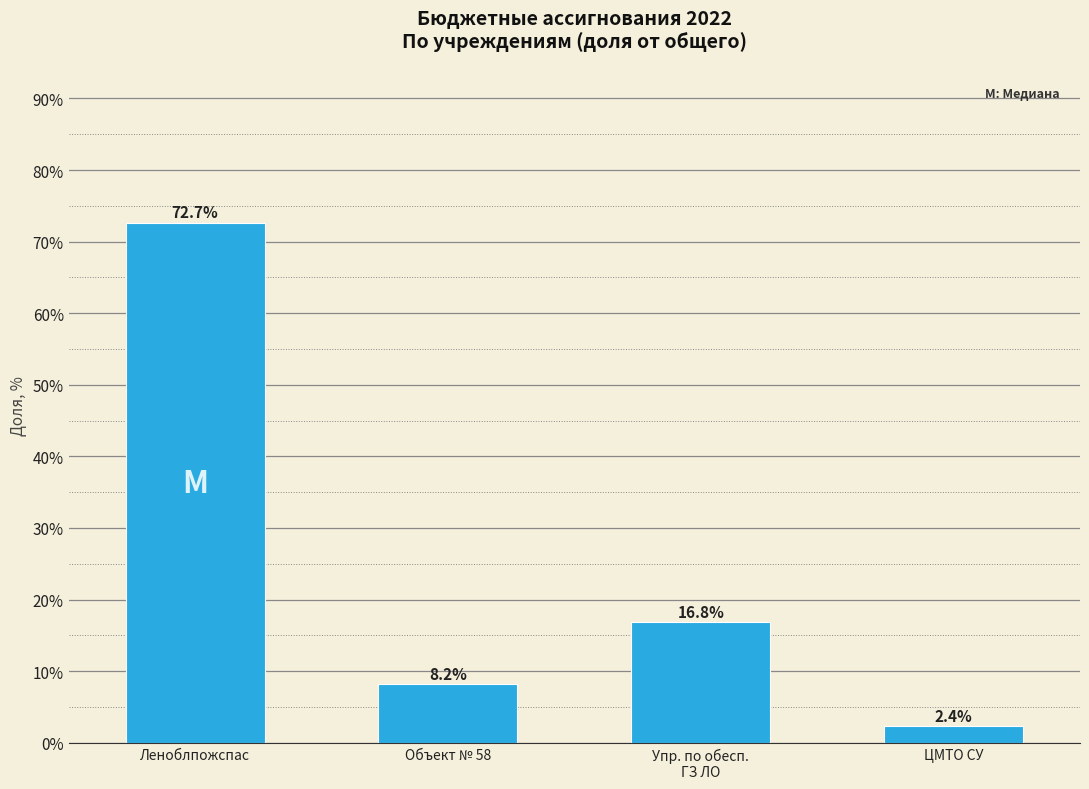

Reading right to left, transcribe all the data shown in this chart.

2.4	16.8	8.2	72.7